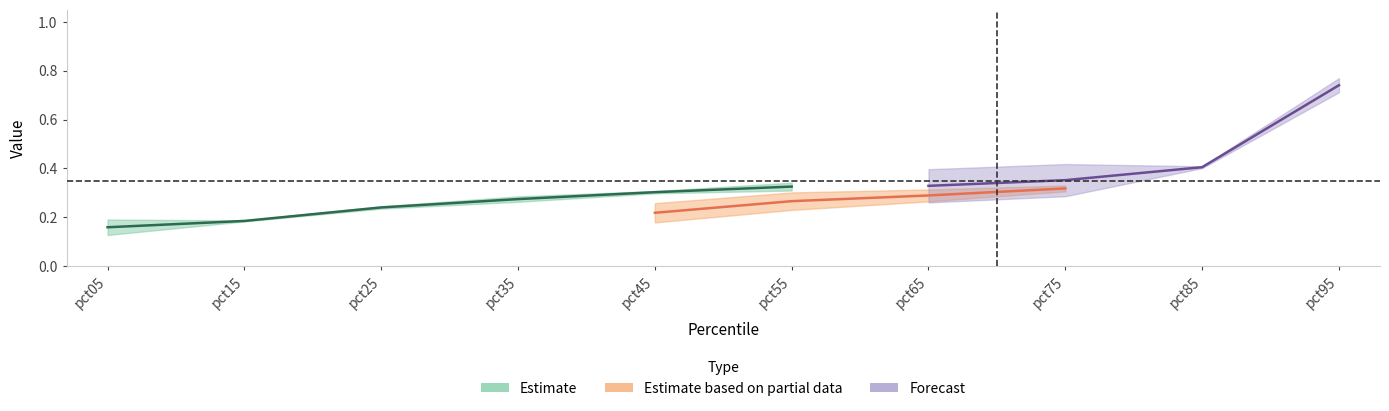

True or false: May has a value of 0.3 at pct35.

False